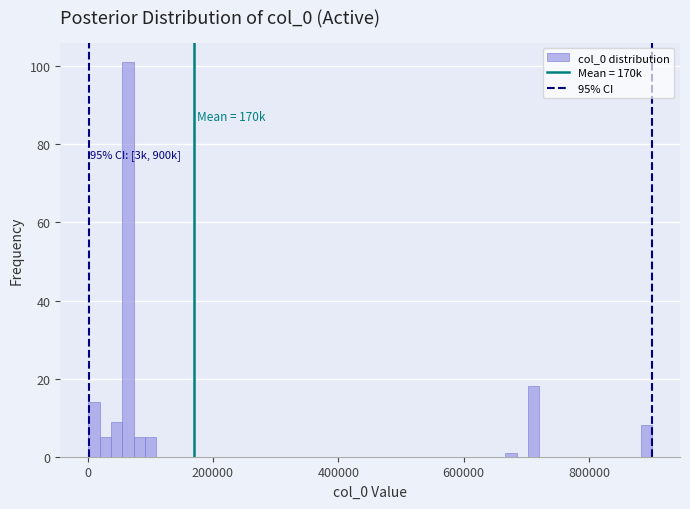

Read against the x-axis, roughly where is the centre of the tallest bar?

60000